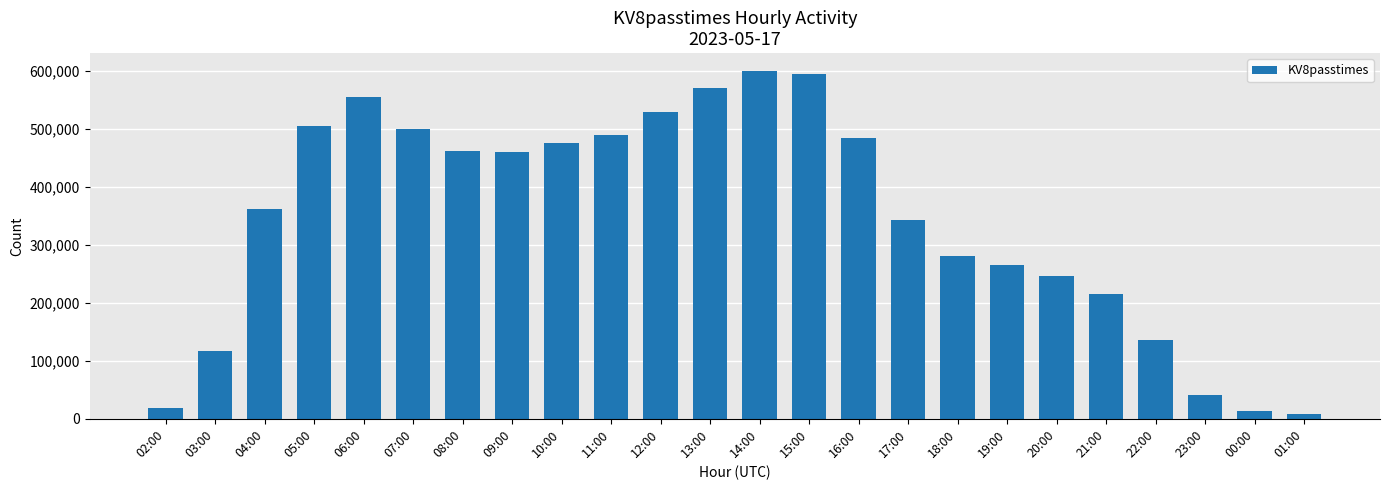

Are the bars horizontal?

No